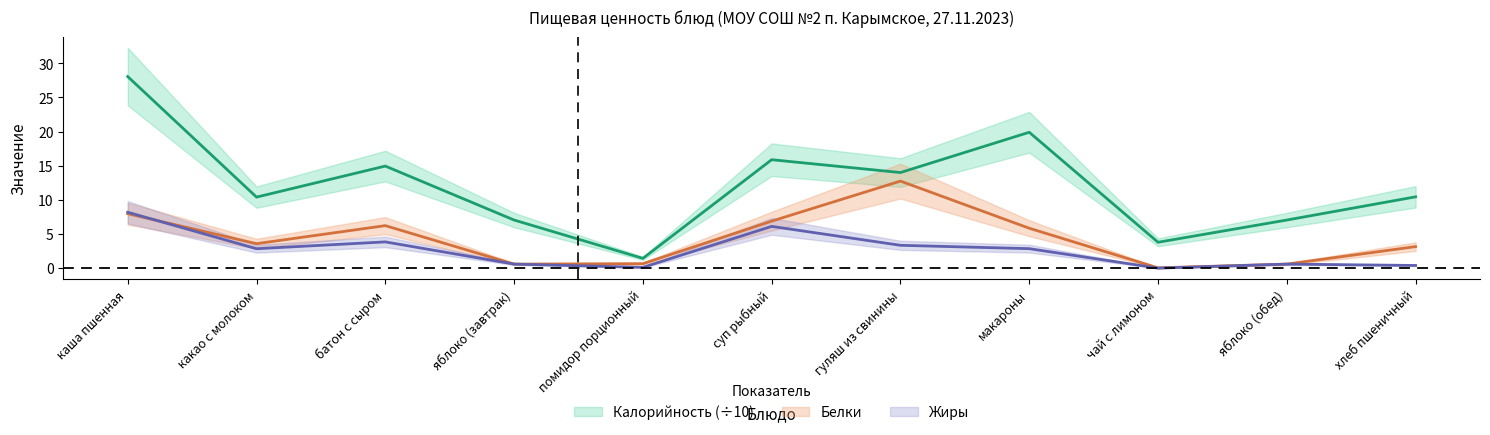

How many data points in Белки are less than 3?

4